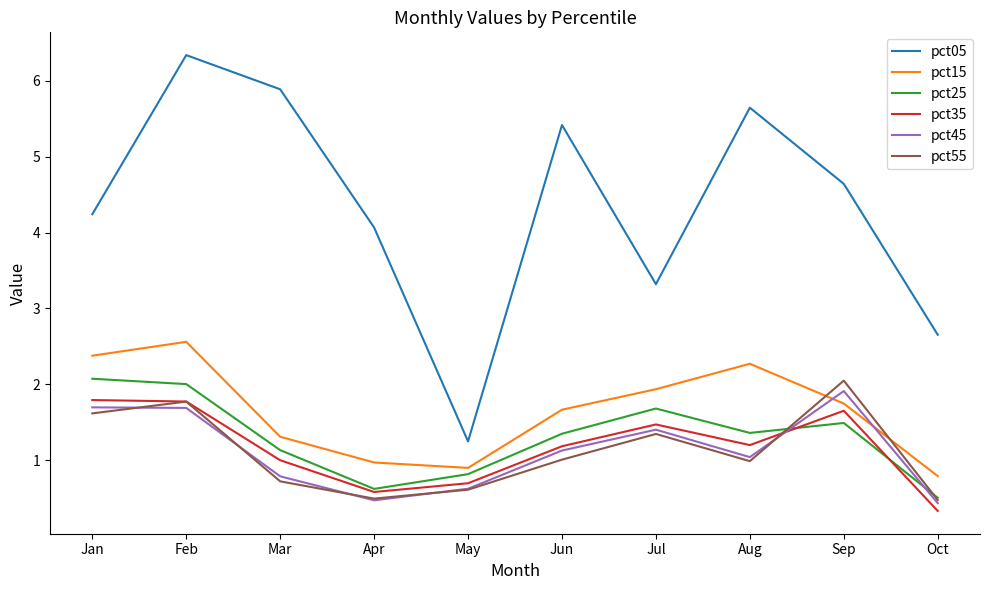

Which series has the widest spread of values?

pct05